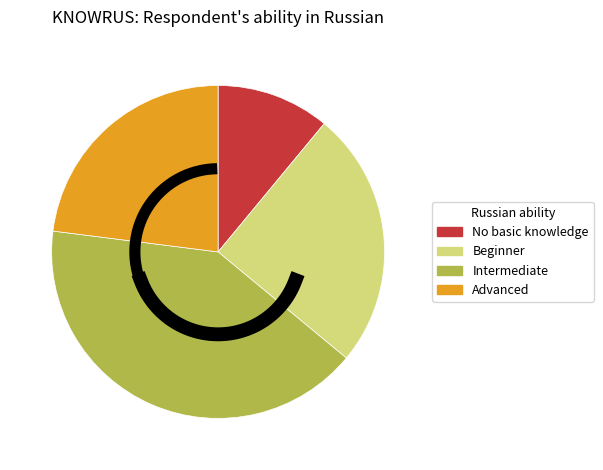

Which slice is the smallest?

No basic knowledge